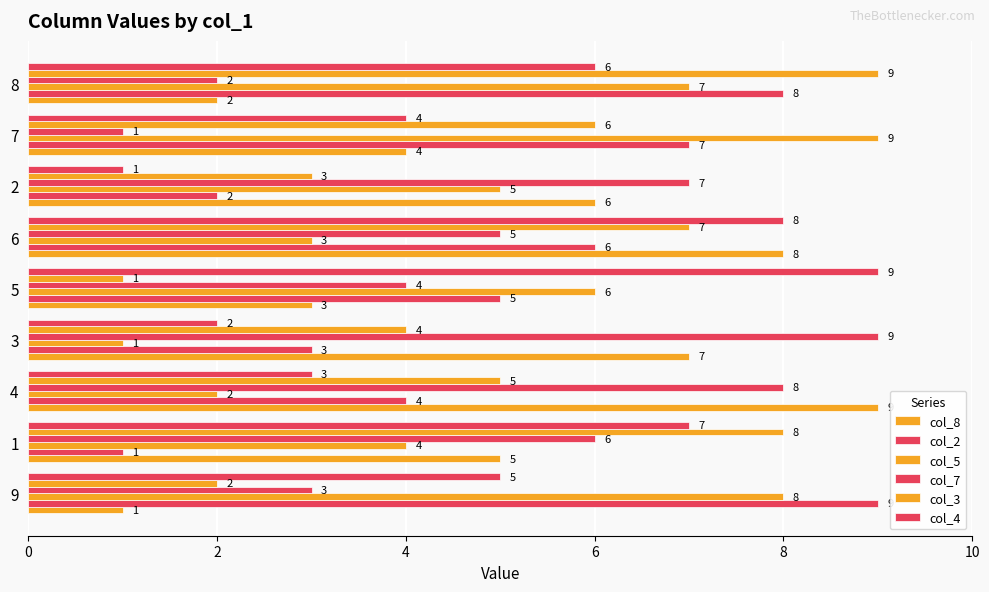

How many values in the col_8 series are below 5?

4